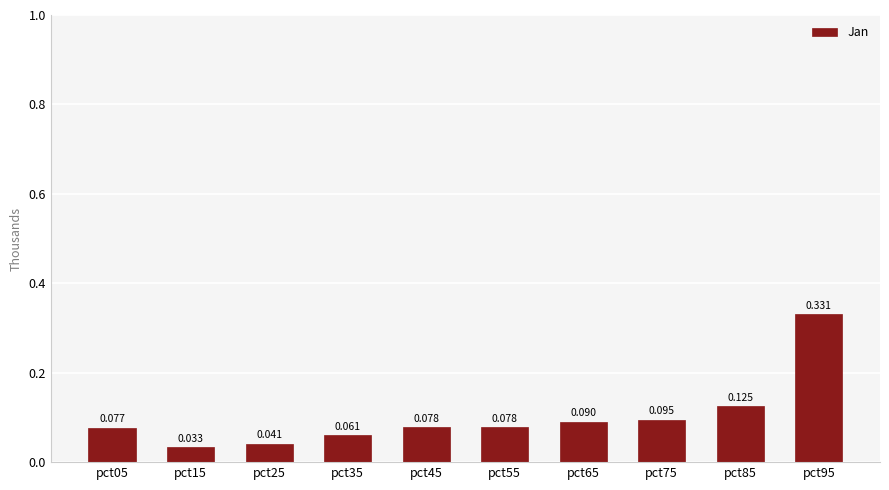

How many series are shown in this chart?

1